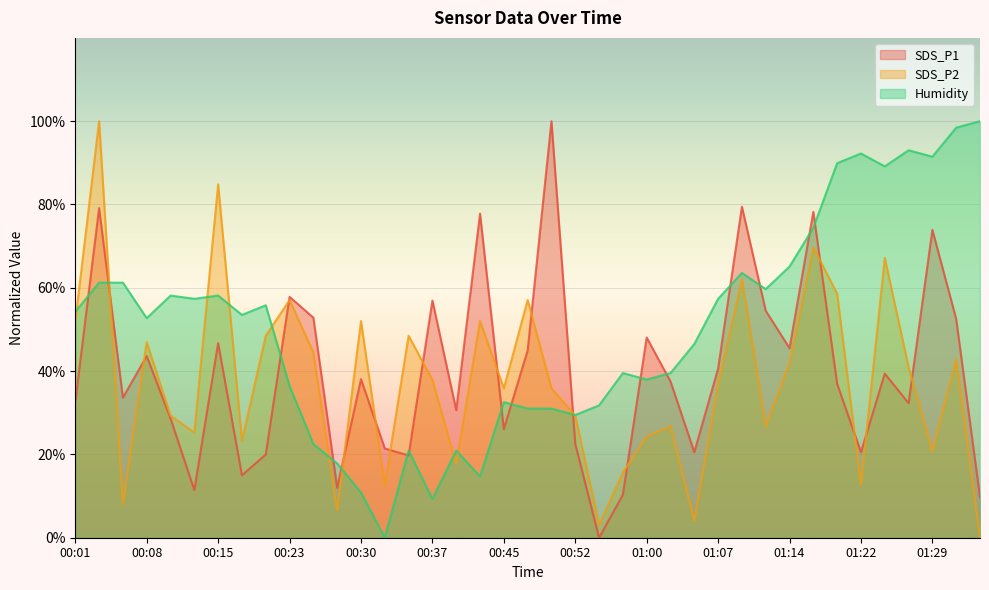

How many values in SDS_P2 are above zero?

38